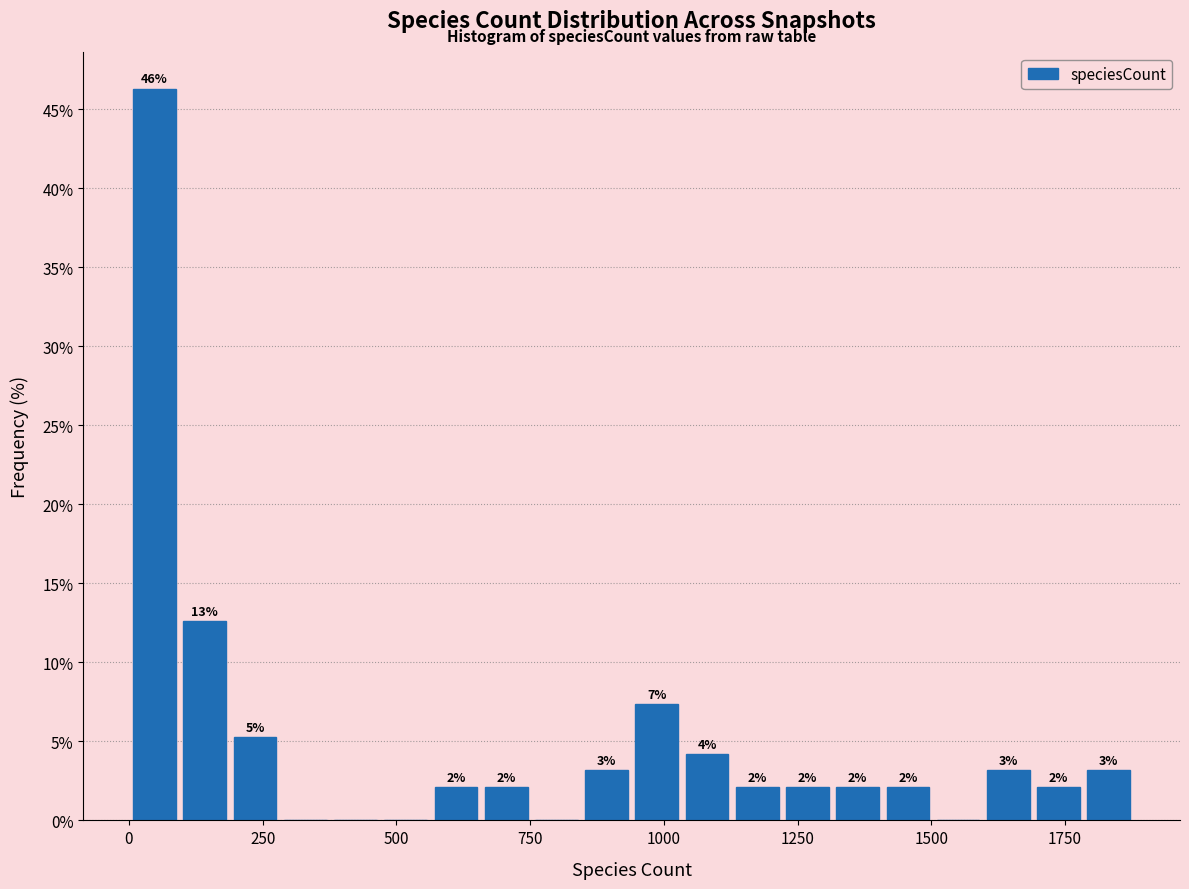

Around what value on the x-axis is the tallest bar? Give the approximate position of its centre, as read against the axis.

50